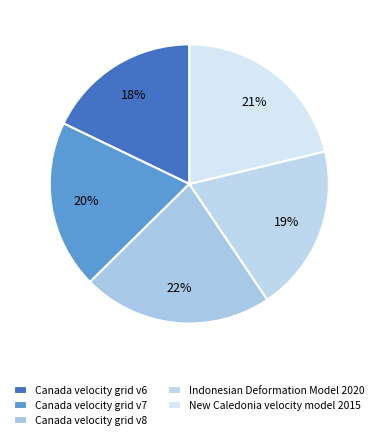

Does New Caledonia velocity model 2015 account for over 50% of the chart?

No